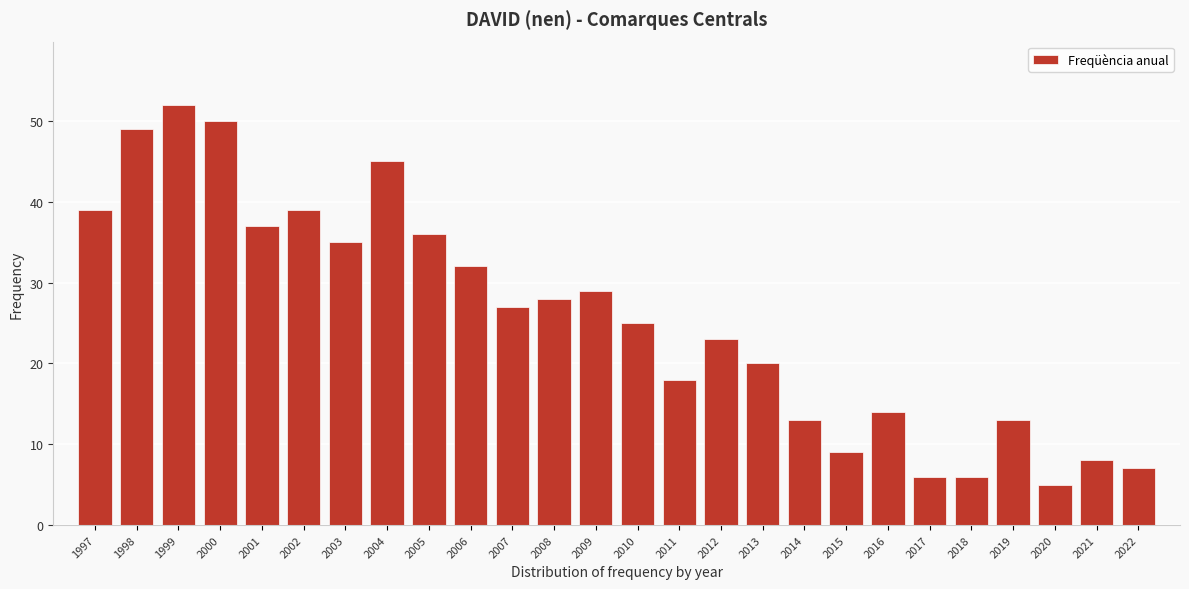

Reading left to right, what are all the values shown in this chart?

1997=39	1998=49	1999=52	2000=50	2001=37	2002=39	2003=35	2004=45	2005=36	2006=32	2007=27	2008=28	2009=29	2010=25	2011=18	2012=23	2013=20	2014=13	2015=9	2016=14	2017=6	2018=6	2019=13	2020=5	2021=8	2022=7